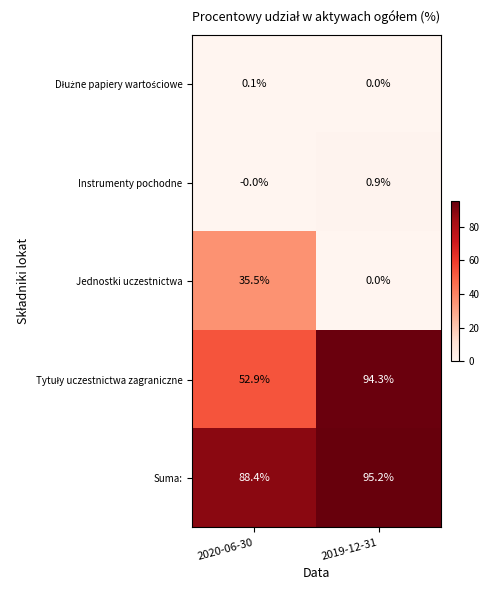

Rank the categories by Instrumenty pochodne value from lowest to highest.

2020-06-30, 2019-12-31